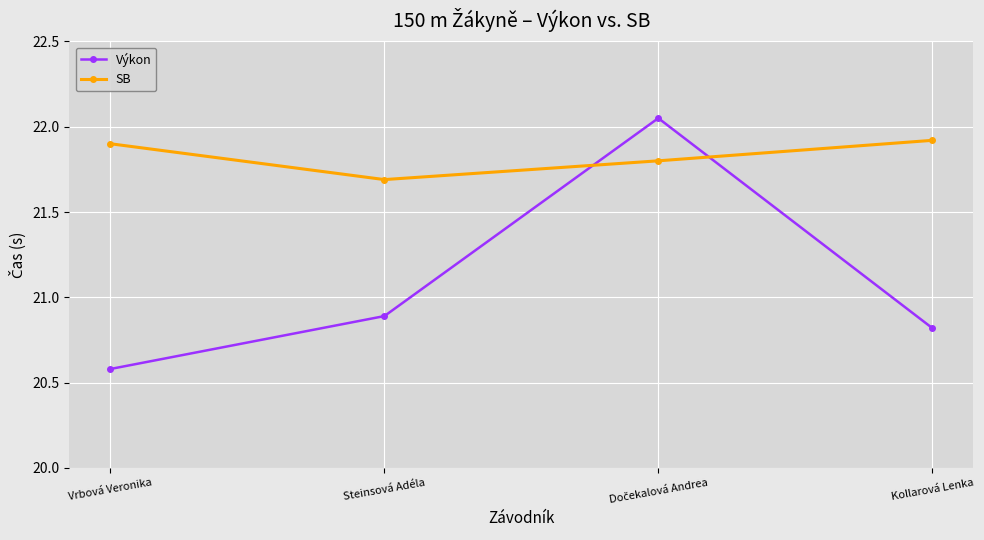

At which label is Výkon closest to 21?

Steinsová Adéla